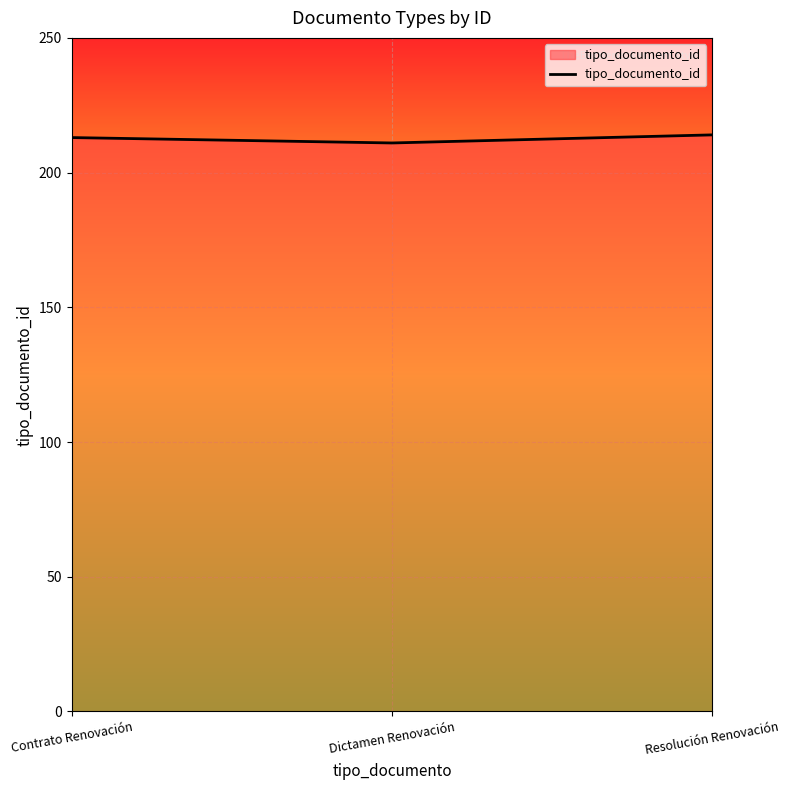

How many lines are shown in the chart?

1